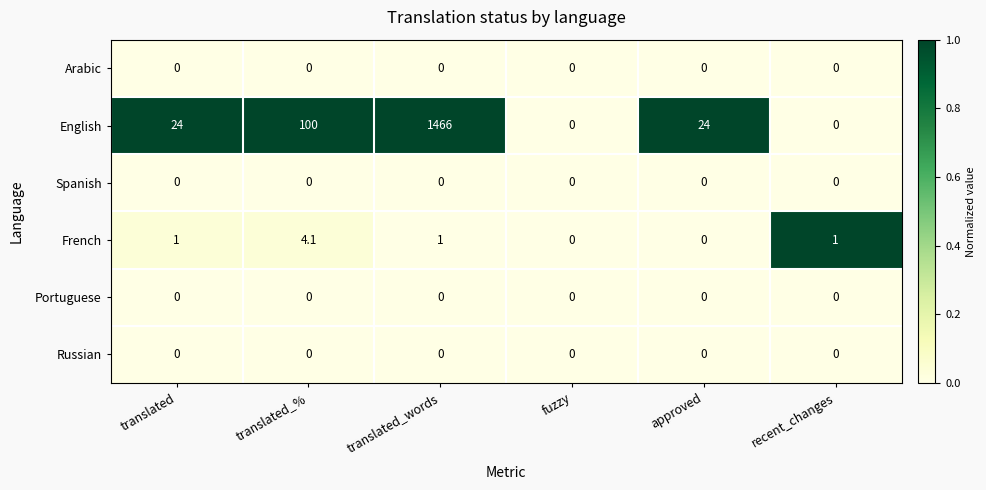

True or false: French has a value of 1.0 at translated_words.

True